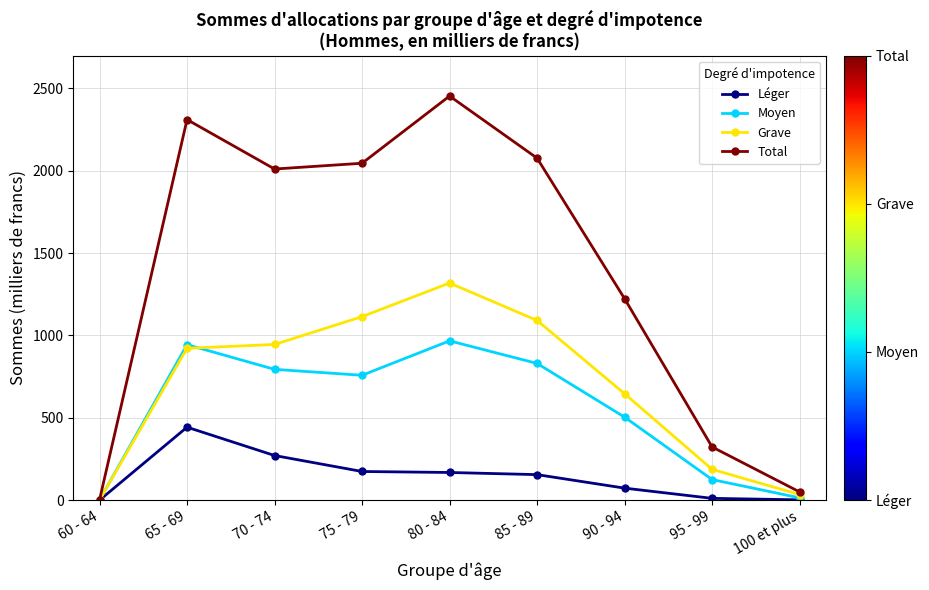

Rank the series at 65 - 69 from highest to lowest value.

Total, Moyen, Grave, Léger